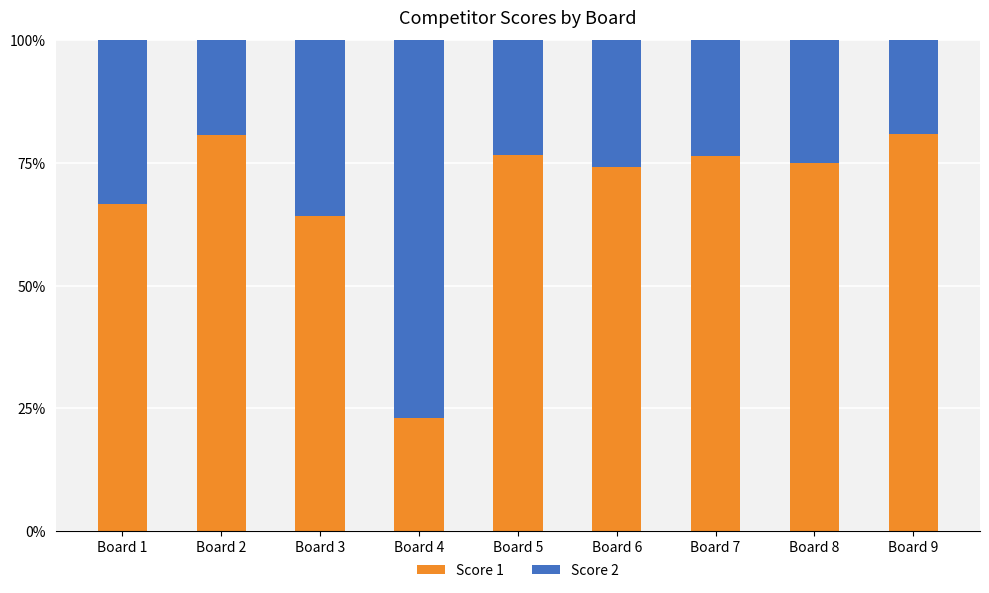

What is the value of the Score 1 bar at the 6th from the left?

74.2